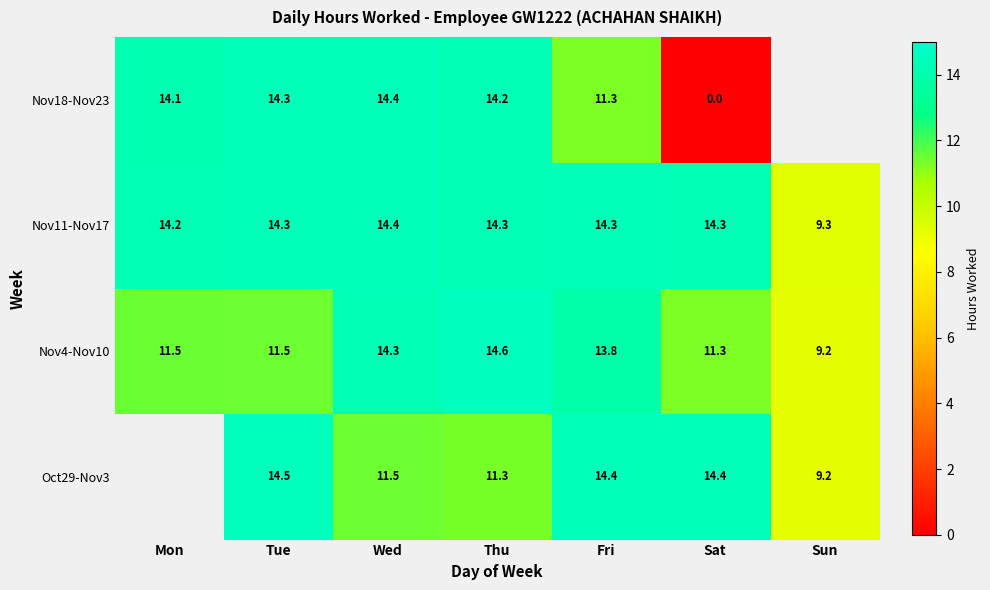

True or false: Nov11-Nov17 has a value of 22.0 at Wed.

False